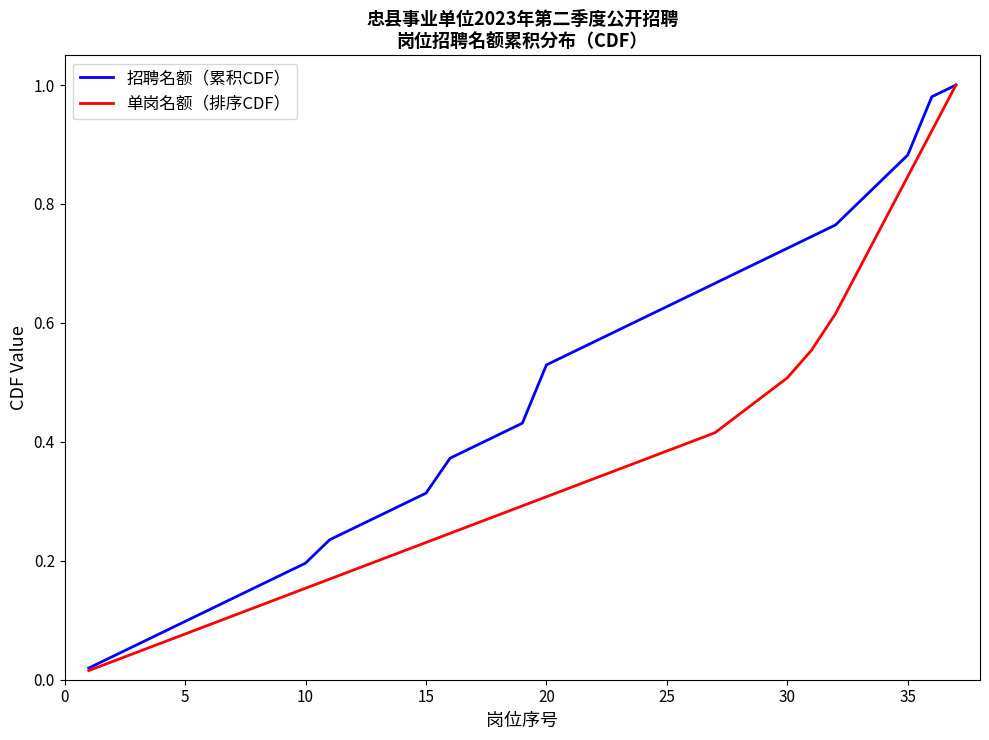

Rank the series by their average value, from highest to lowest.

招聘名额（累积CDF）, 单岗名额（排序CDF）